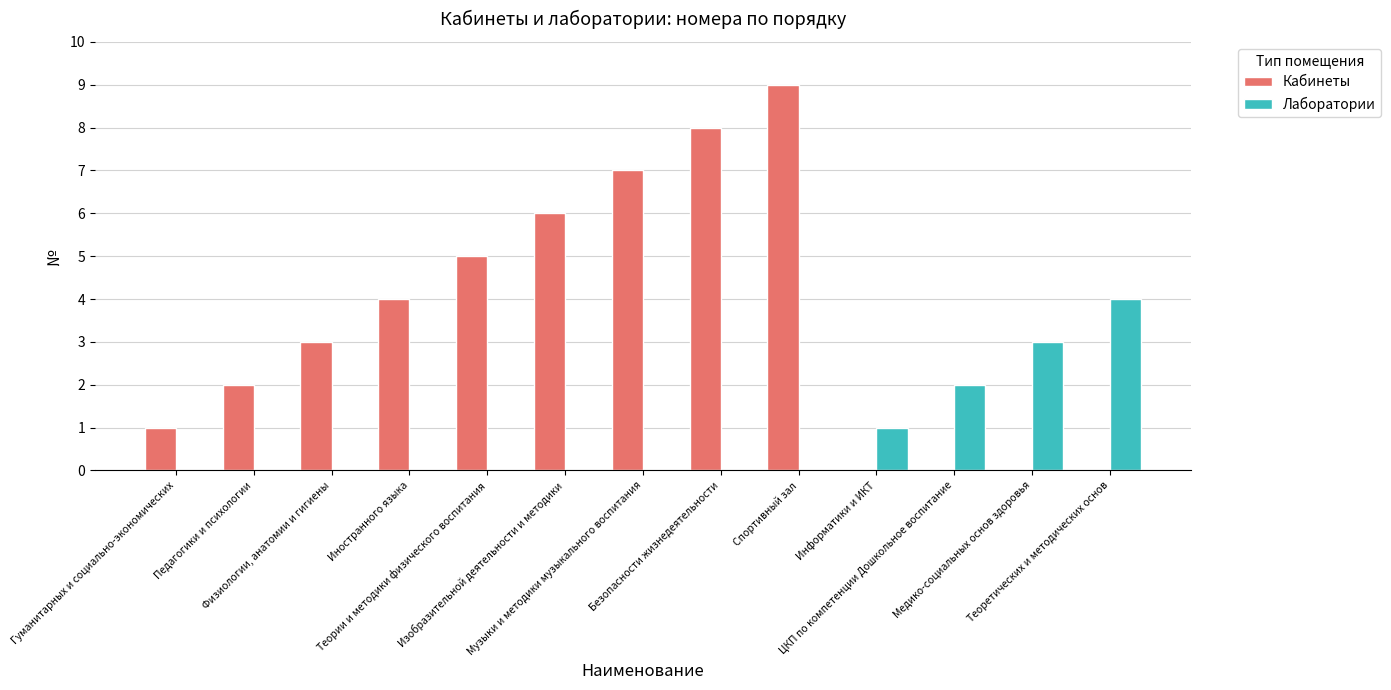

Reading right to left, list all the values displayed in this chart.

Кабинеты: 0	0	0	0	9	8	7	6	5	4	3	2	1
Лаборатории: 4	3	2	1	0	0	0	0	0	0	0	0	0